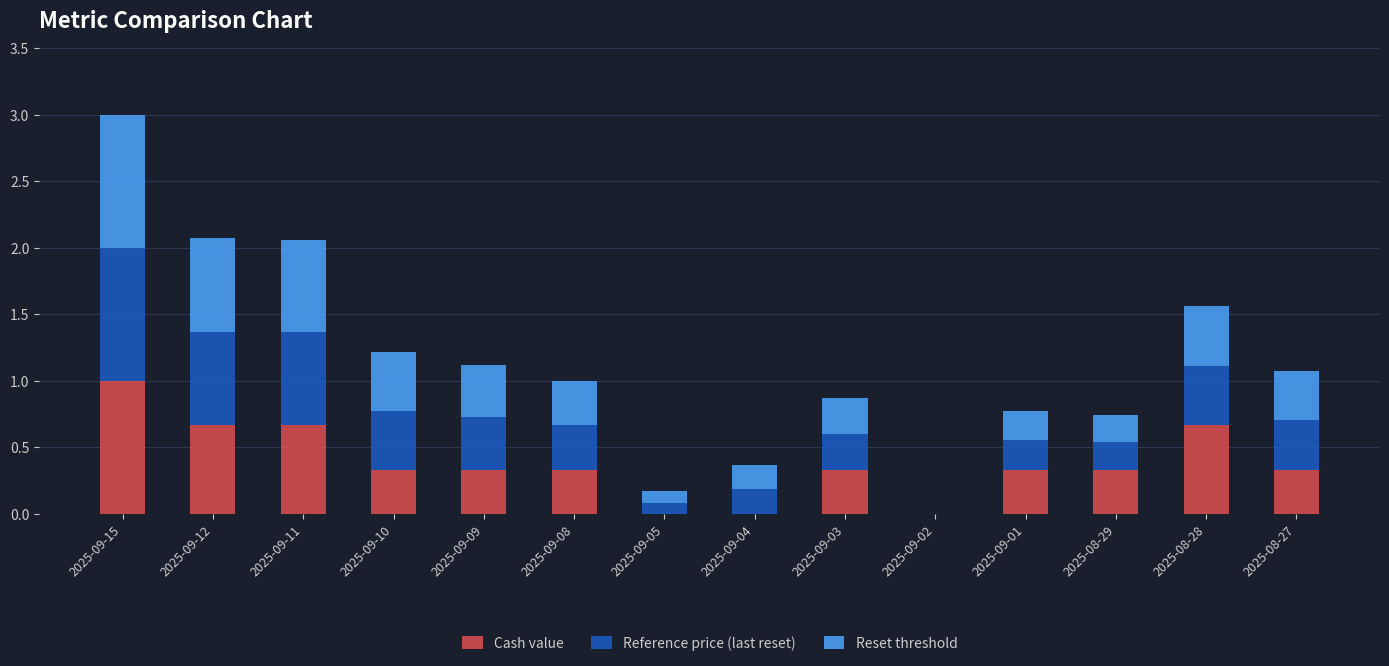

The Cash value series shows 0.0 at 2025-09-05. True or false?

True